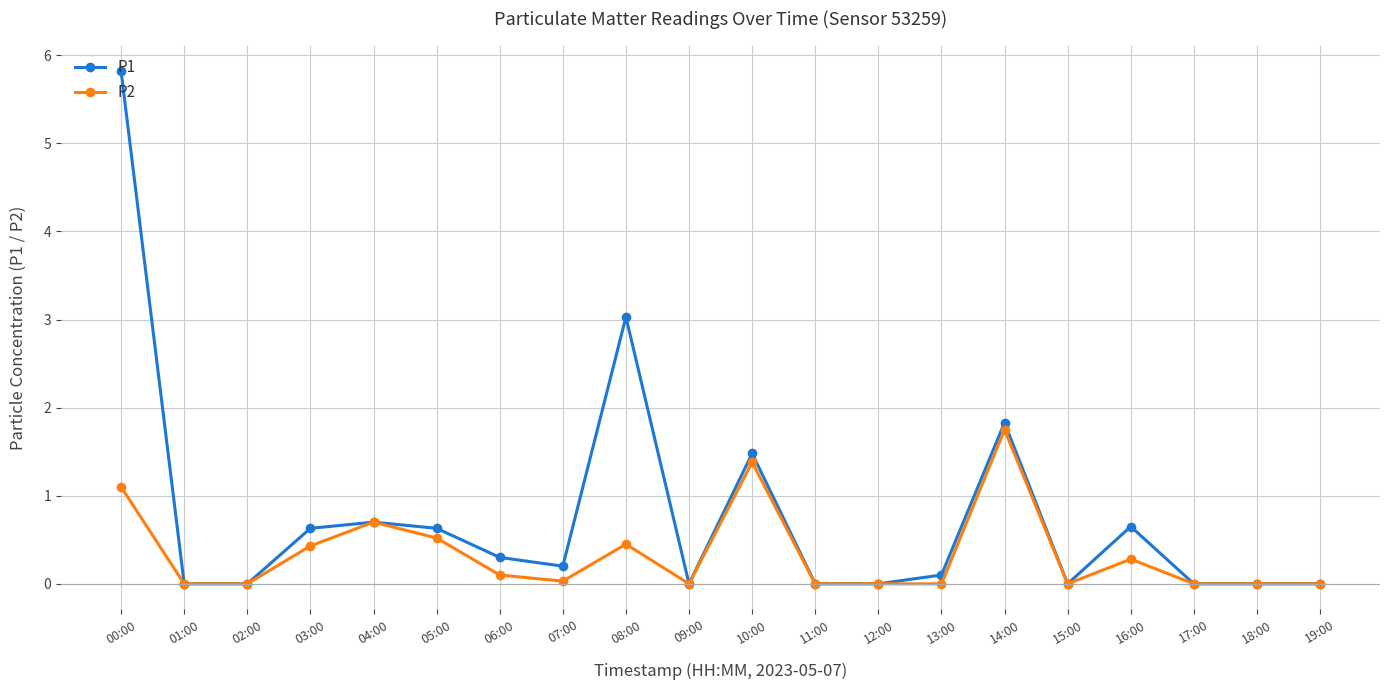

Rank the series by their maximum value, from highest to lowest.

P1, P2